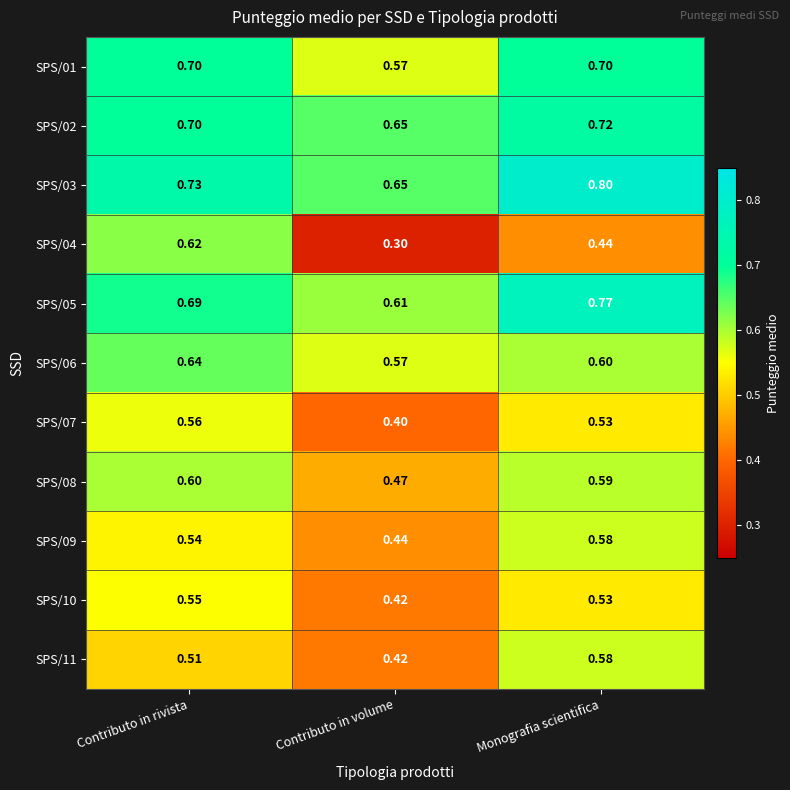

Which category has the highest value across all series?

Monografia scientifica